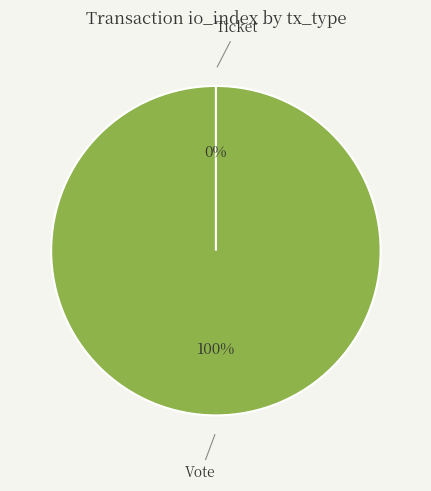

True or false: Ticket accounts for 0% of the total.

True